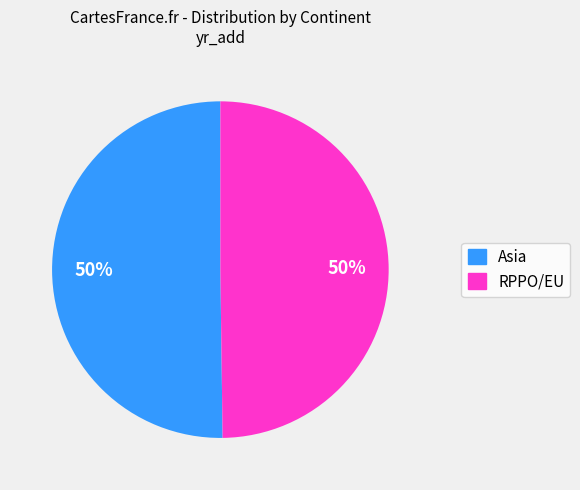

How many segments does this pie chart have?

2